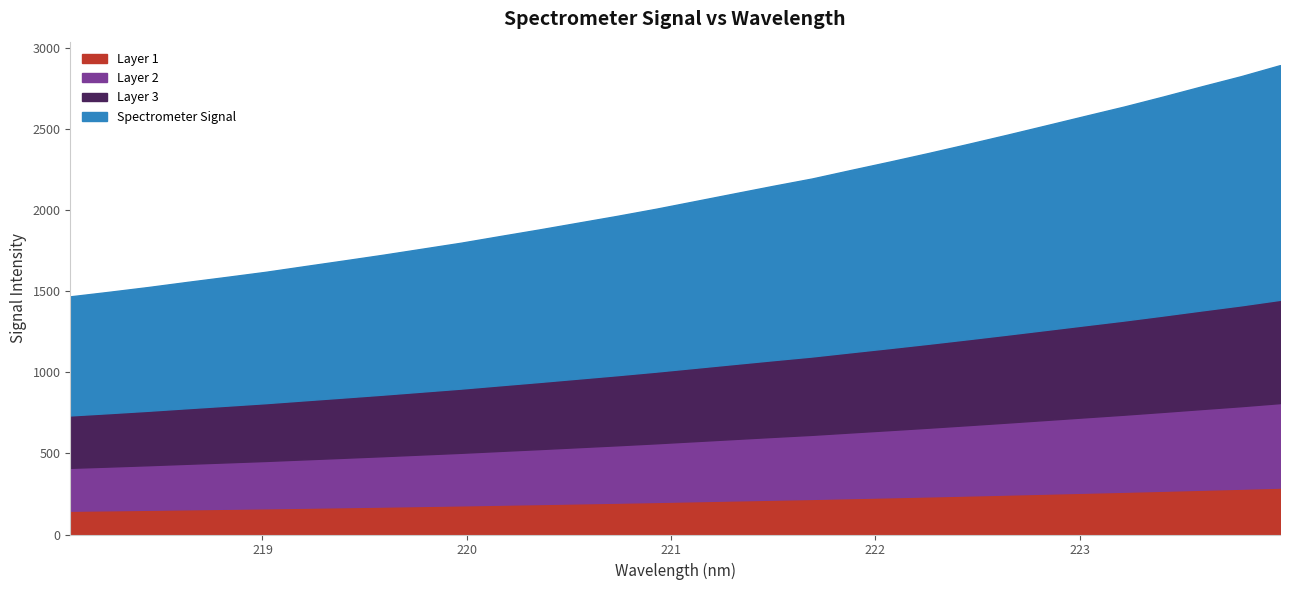

Reading left to right, extract all data points from this chart.

218.0596=1469.1	218.2508=1497.3	218.442=1526.6	218.6332=1558.3	218.8244=1588.9	219.0156=1620.3	219.2067=1655.4	219.3979=1690.2	219.589=1725.4	219.7801=1762.6	219.9712=1799.8	220.1623=1840.9	220.3533=1881.3	220.5444=1923.3	220.7354=1965.3	220.9264=2009.4	221.1174=2056.5	221.3083=2103.7	221.4993=2150.7	221.6902=2196.1	221.8812=2248.9	222.0721=2300.8	222.263=2354.2	222.4538=2409.5	222.6447=2466.0	222.8355=2523.8	223.0264=2582.1	223.2172=2639.9	223.408=2701.5	223.5987=2765.0	223.7895=2827.1	223.9802=2895.1